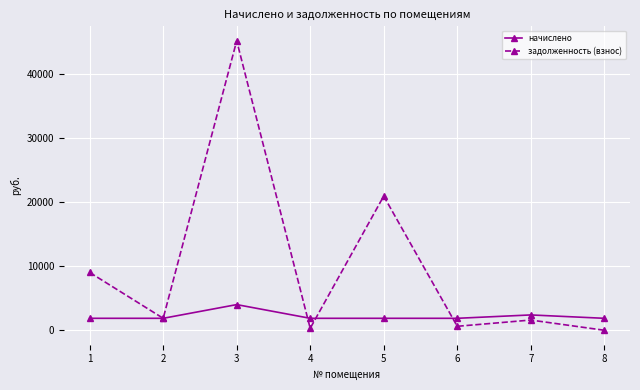

Which series has the widest spread of values?

задолженность (взнос)